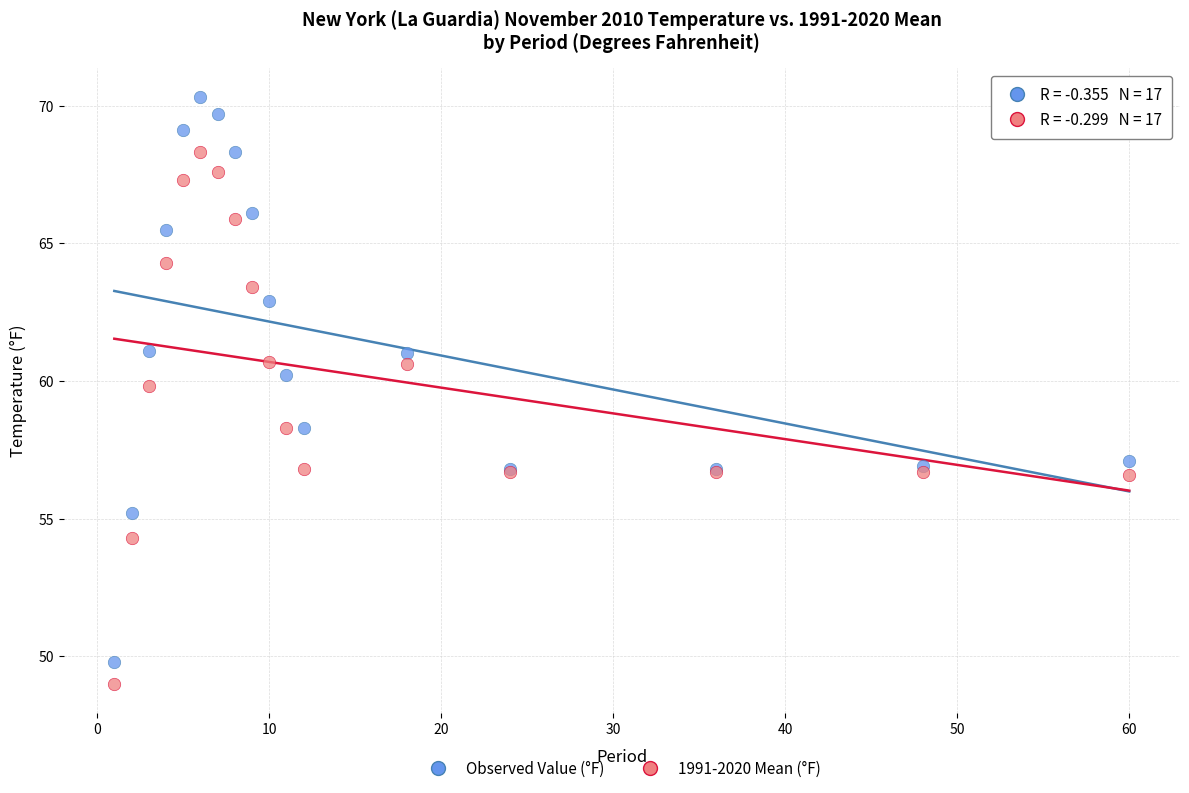

Which series has the widest spread of Y values?

Observed Value (°F)